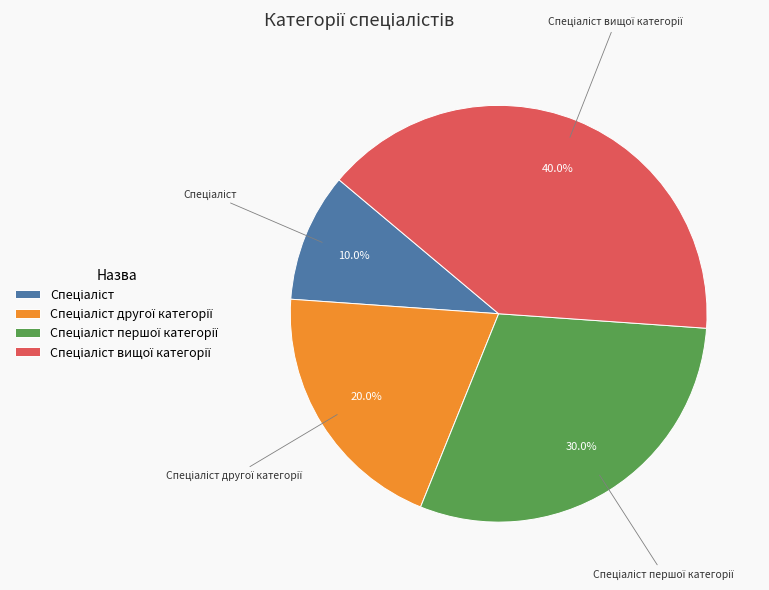

Is there any slice that represents more than half of the pie?

No